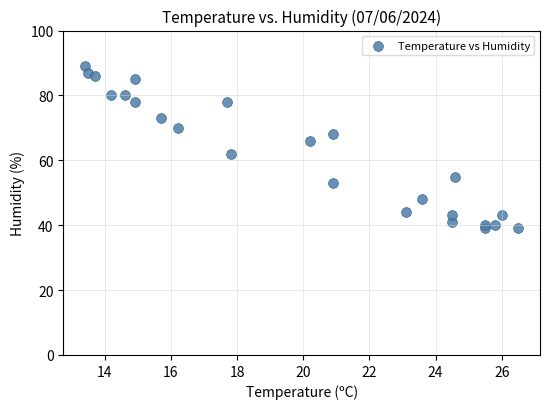

What is the range of Y values (max minus min)?

50